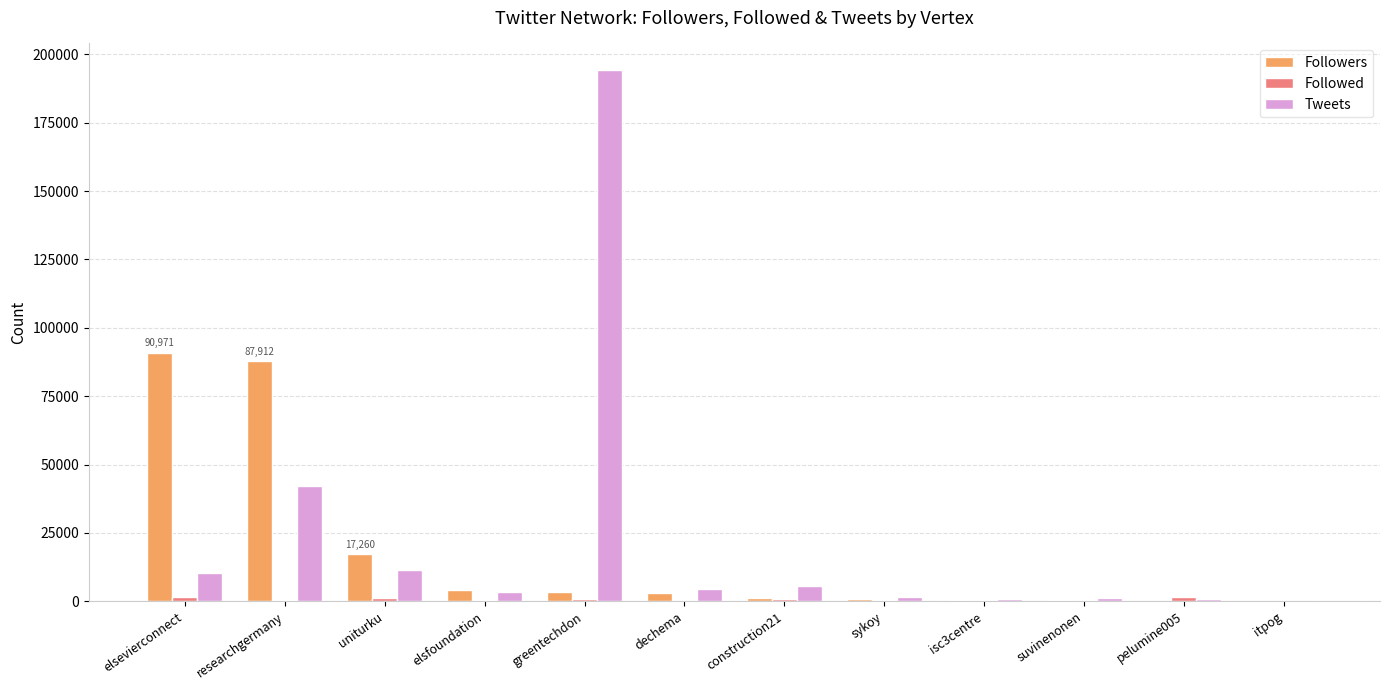

Are the bars grouped side by side (vs. stacked)?

Yes